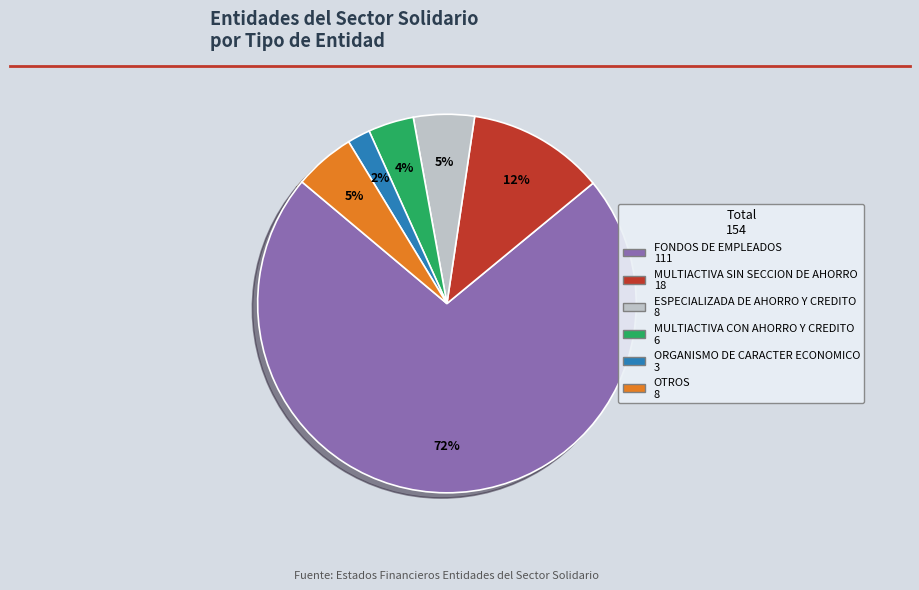

To the nearest percent, what portion does MULTIACTIVA SIN SECCION DE AHORRO represent?

12%